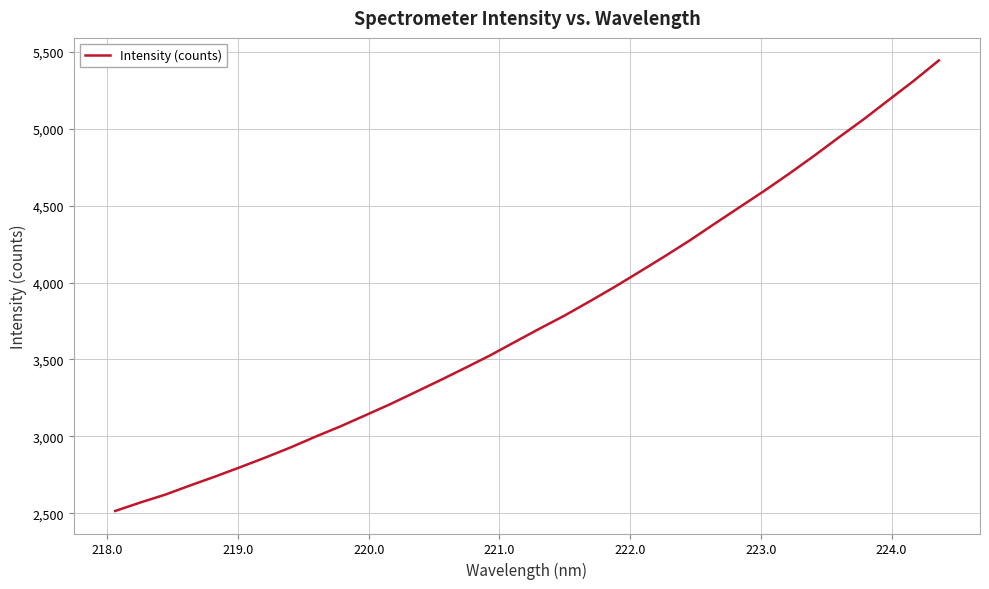

What is the smallest value displayed?

2515.4